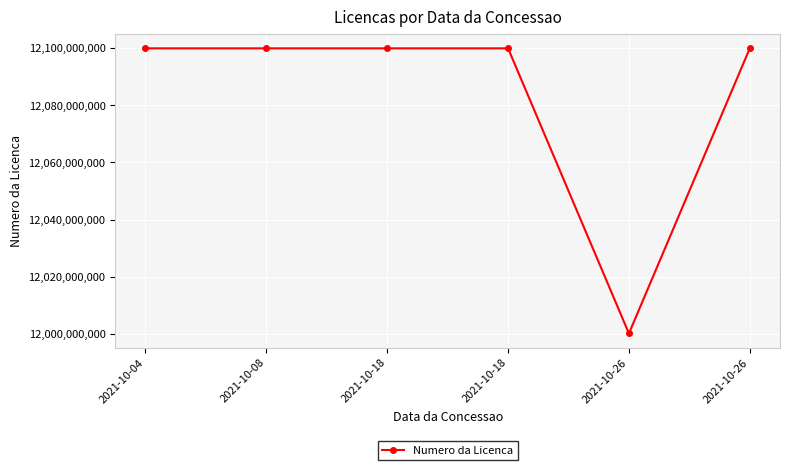

How many lines are shown in the chart?

1